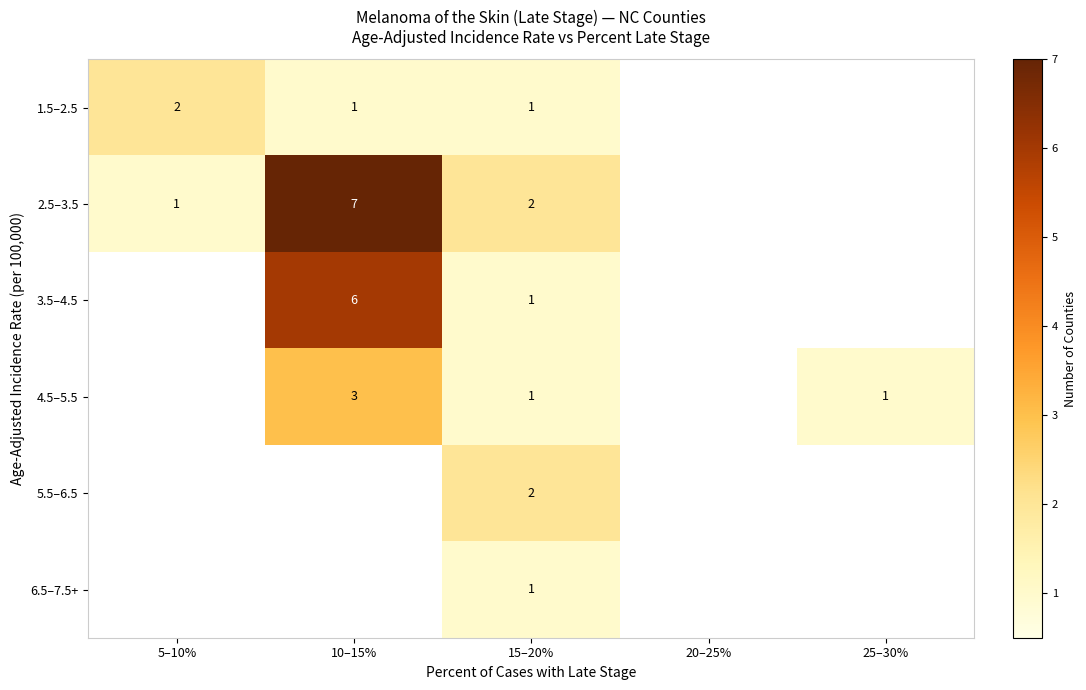

The value of 3.5–4.5 at 15–20% is 2. True or false?

False